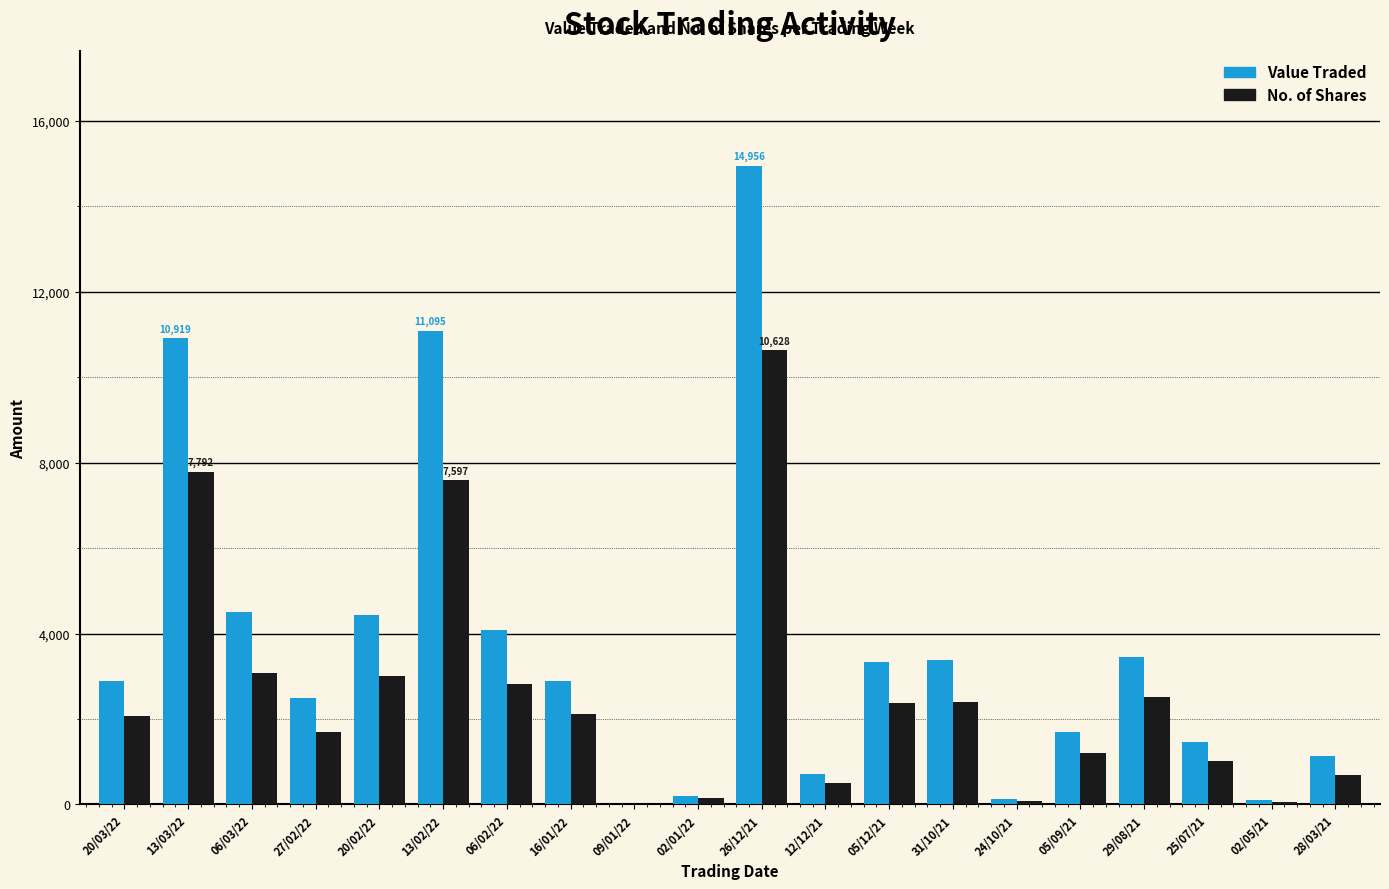

How many data points does each series have?

20